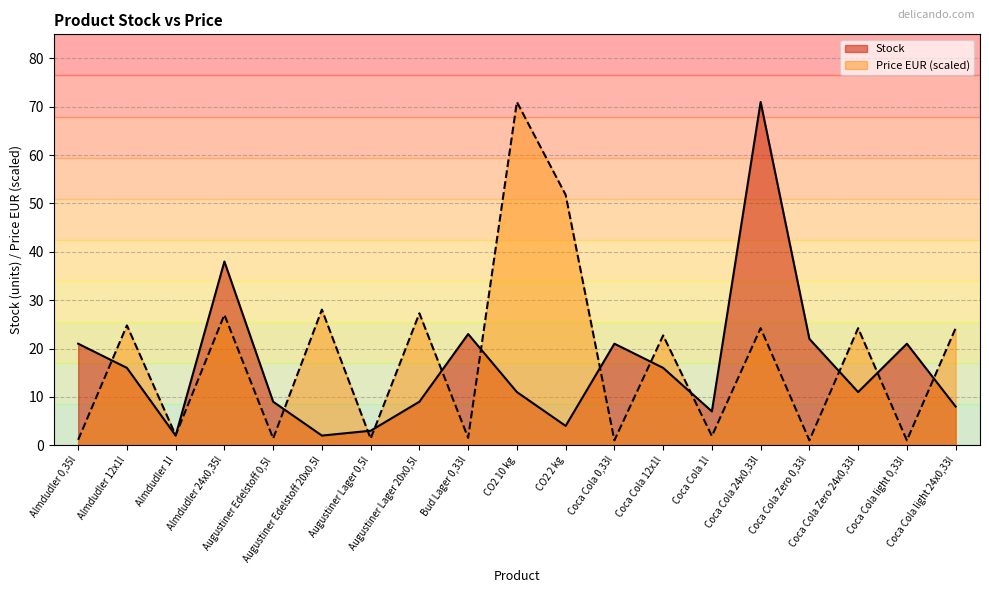

Reading right to left, what are all the values shown in this chart?

Stock: 8.0	21.0	11.0	22.0	71.0	7.0	16.0	21.0	4.0	11.0	23.0	9.0	3.0	2.0	9.0	38.0	2.0	16.0	21.0
Price EUR: 24.2	1.0	24.2	1.0	24.2	1.9	22.7	1.0	51.8	71.0	1.5	27.3	1.4	28.1	1.4	27.0	2.1	24.8	1.1